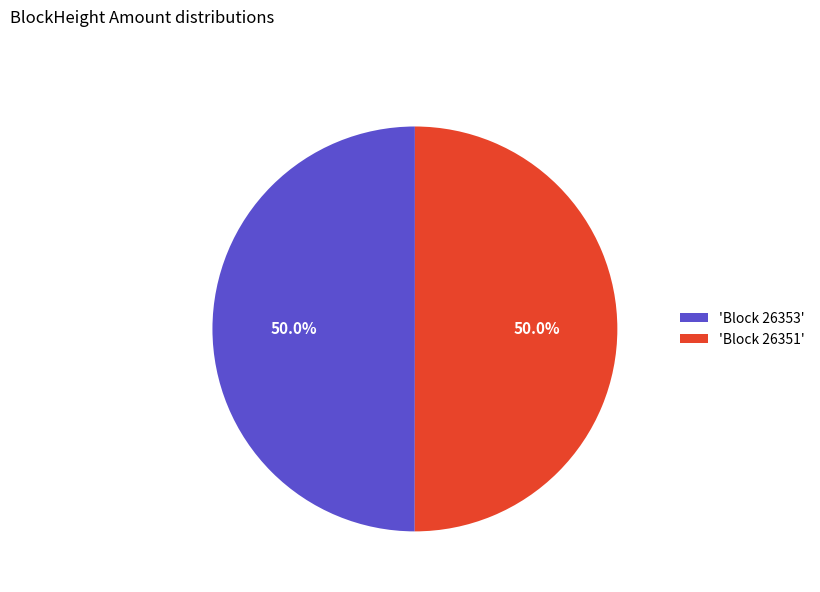

What is the total percentage of 'Block 26353' and 'Block 26351'?

100.0%